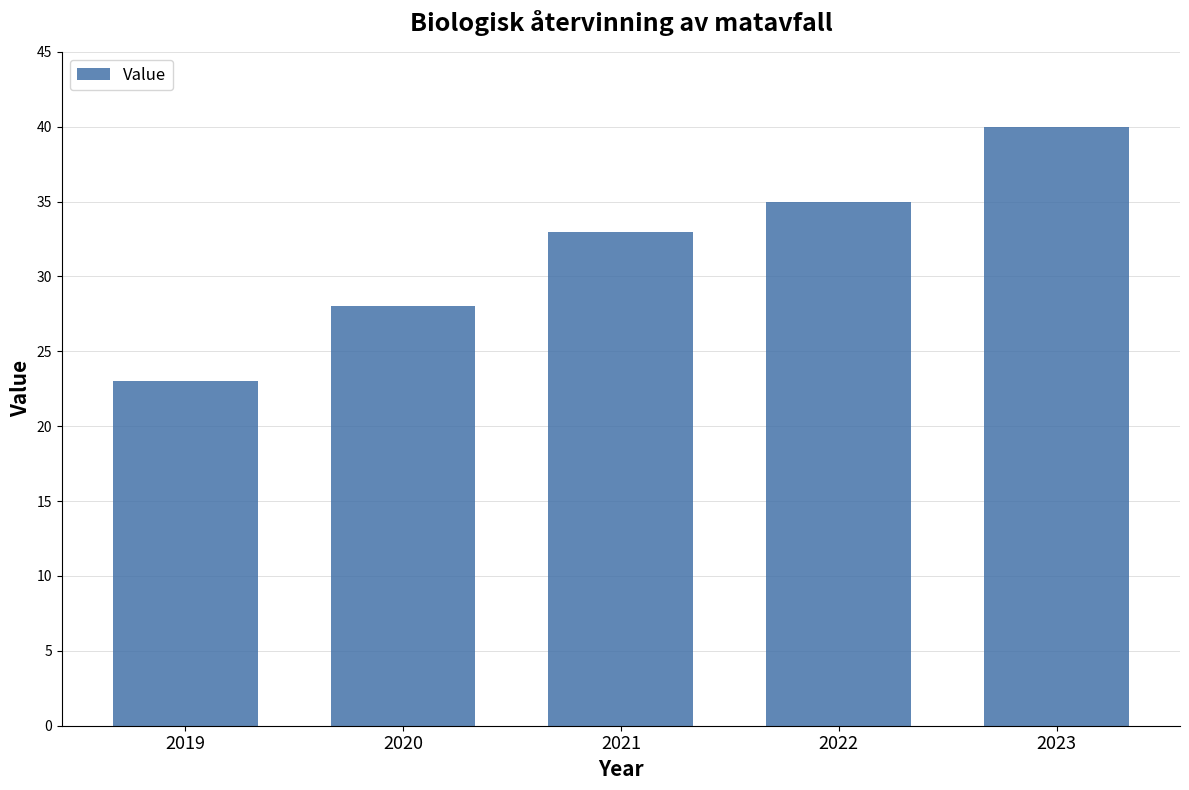

What is the approximate value at 2021?

33